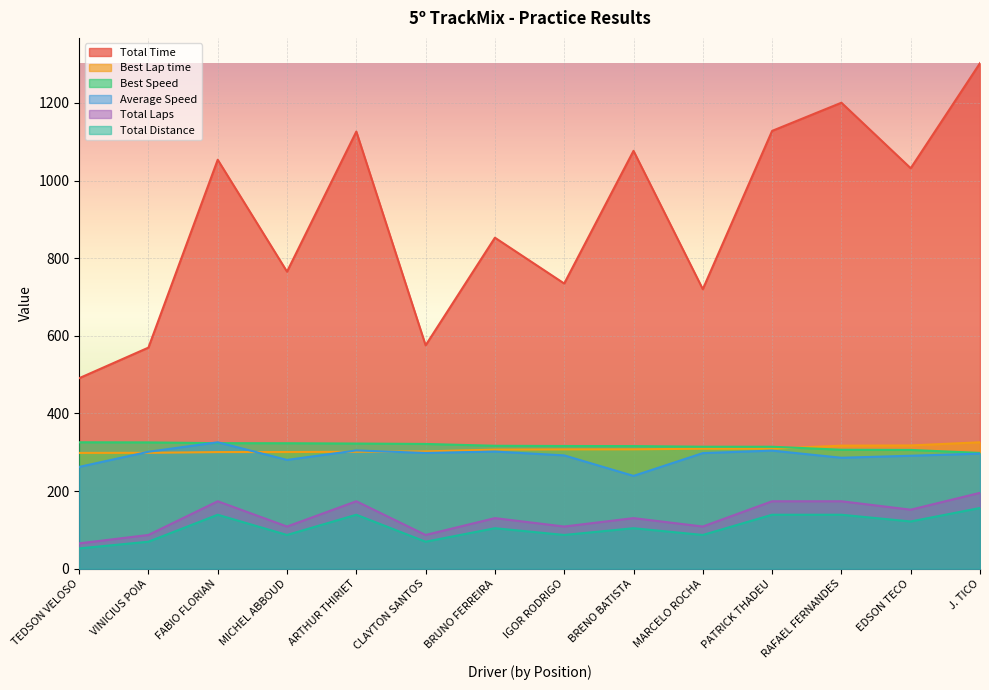

Between MICHEL ABBOUD and EDSON TECO, which series saw the biggest shift?

Total Time